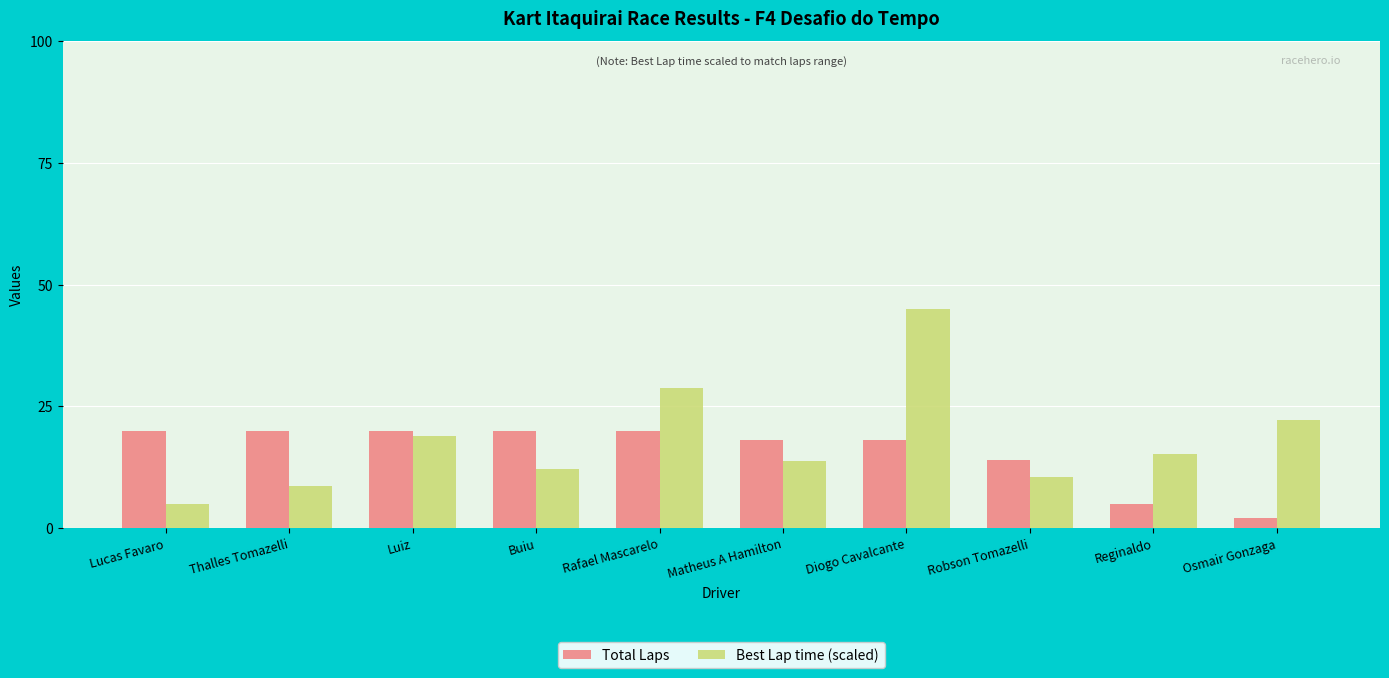

Reading left to right, list all the values displayed in this chart.

Total Laps: Lucas Favaro=20.0	Thalles Tomazelli=20.0	Luiz=20.0	Buiu=20.0	Rafael Mascarelo=20.0	Matheus A Hamilton=18.0	Diogo Cavalcante=18.0	Robson Tomazelli=14.0	Reginaldo=5.0	Osmair Gonzaga=2.0
Best Lap time (scaled): Lucas Favaro=5.0	Thalles Tomazelli=8.6	Luiz=18.8	Buiu=12.0	Rafael Mascarelo=28.9	Matheus A Hamilton=13.8	Diogo Cavalcante=45.0	Robson Tomazelli=10.6	Reginaldo=15.2	Osmair Gonzaga=22.2